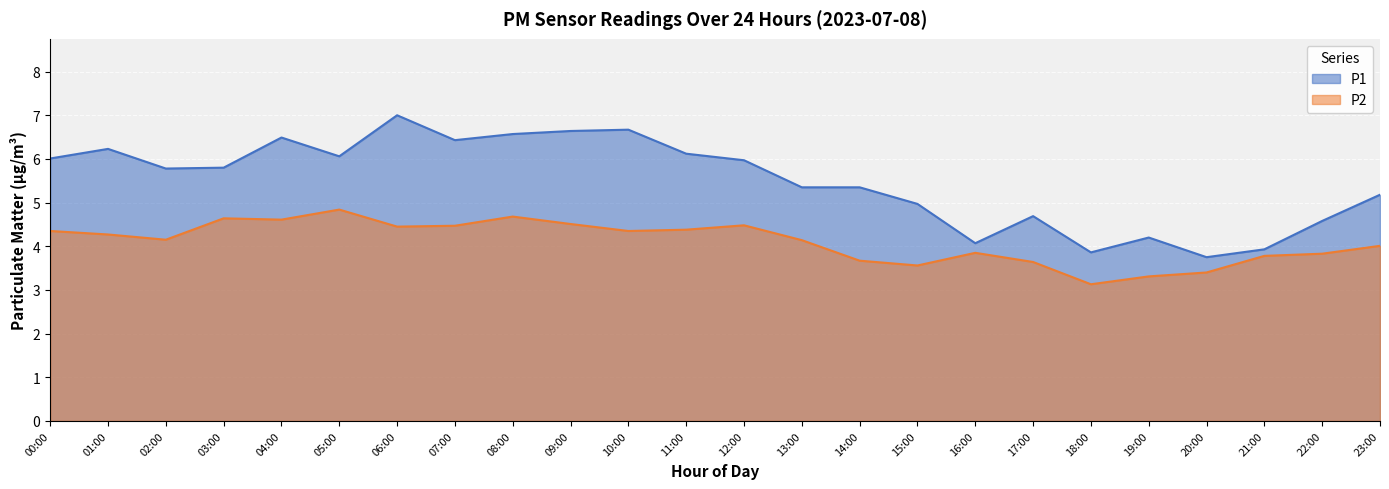

What is the spread (max minus min) of values at 18:00?

0.7